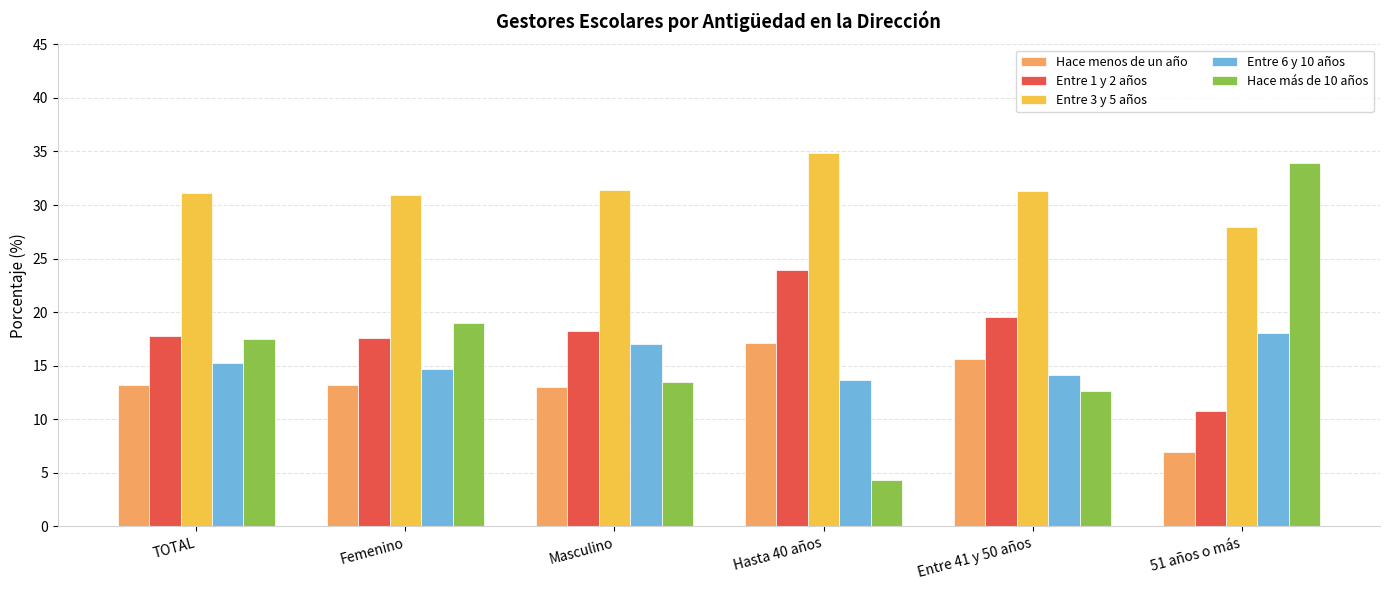

At Hasta 40 años, list the series in order from largest to smallest.

Entre 3 y 5 años, Entre 1 y 2 años, Hace menos de un año, Entre 6 y 10 años, Hace más de 10 años